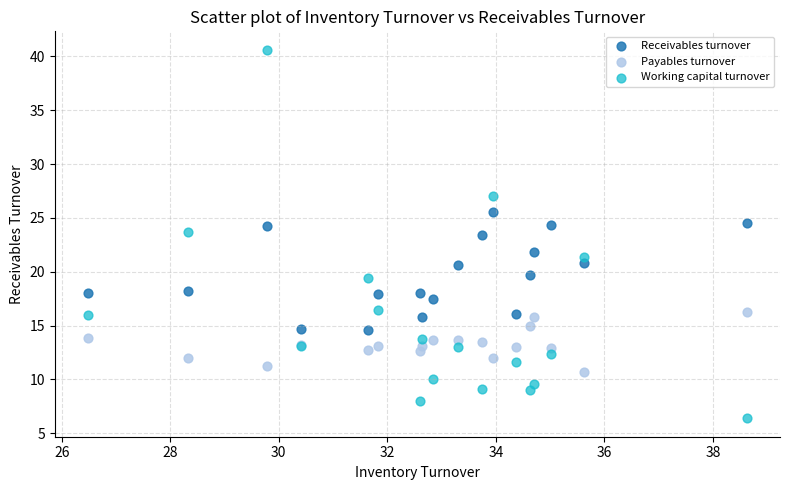

What are all the series names shown in the legend?

Receivables turnover, Payables turnover, Working capital turnover